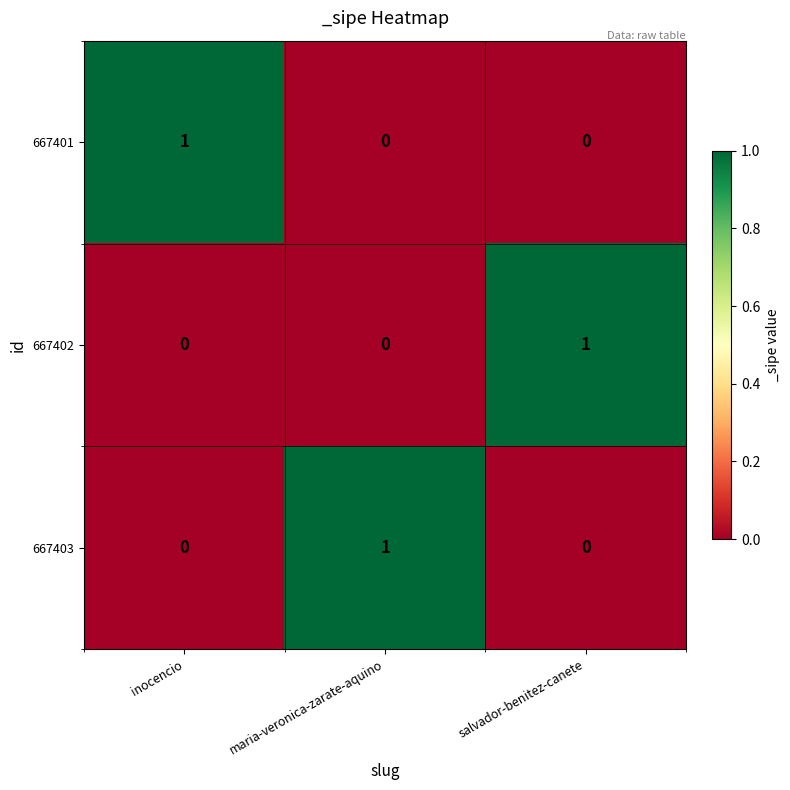

Reading right to left, what are all the values shown in this chart?

667401: salvador-benitez-canete=0	maria-veronica-zarate-aquino=0	inocencio=1
667402: salvador-benitez-canete=1	maria-veronica-zarate-aquino=0	inocencio=0
667403: salvador-benitez-canete=0	maria-veronica-zarate-aquino=1	inocencio=0